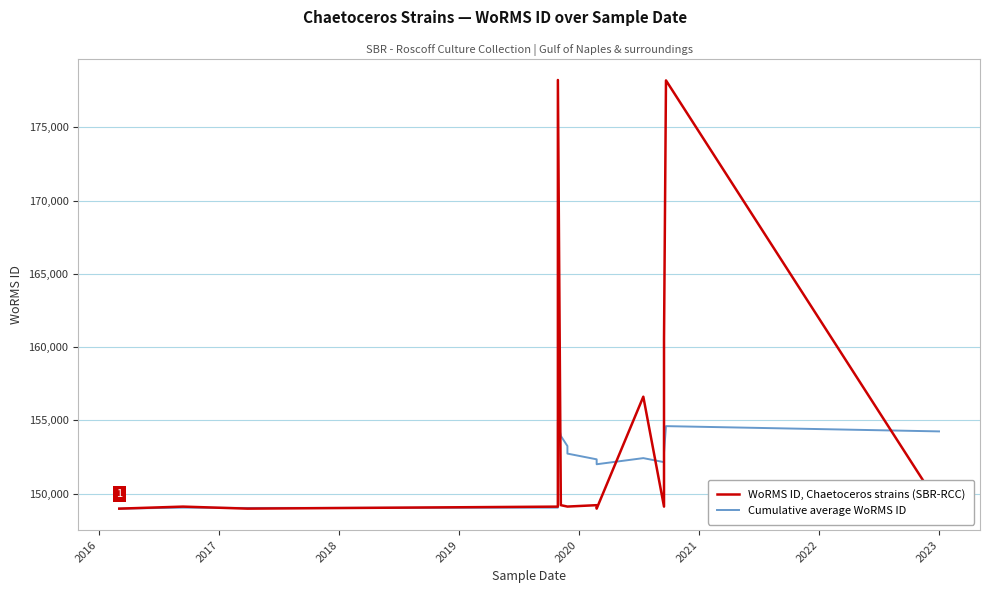

Where does the WoRMS ID, Chaetoceros strains (SBR-RCC) series first go above 149126?

2019